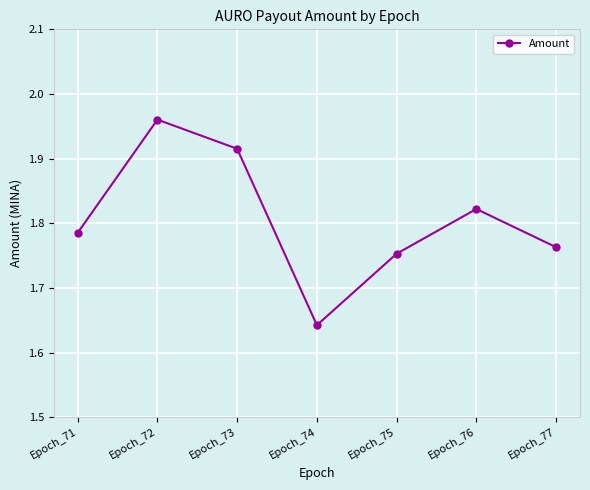

Which label corresponds to the largest value in the chart?

Epoch_72